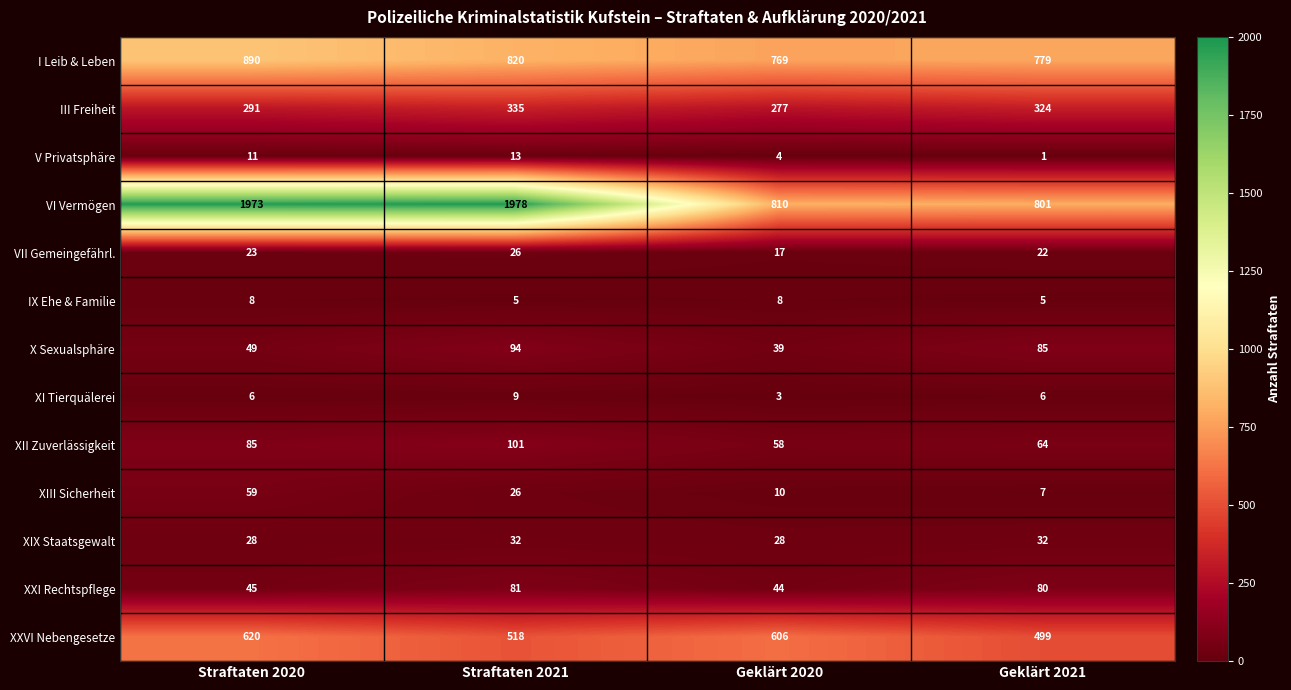

How many categories are shown in the chart?

4